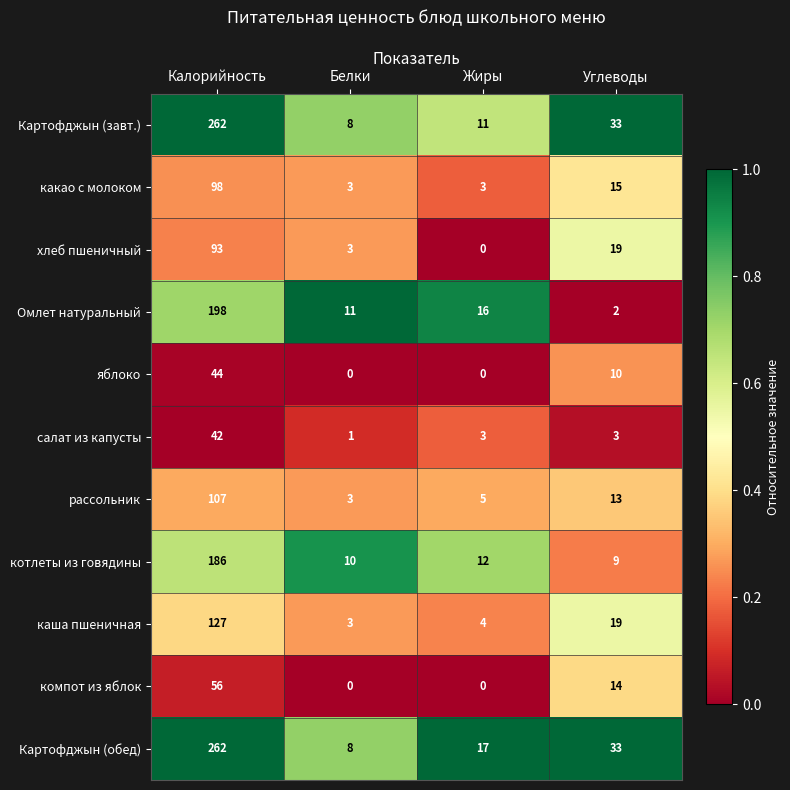

What is the highest value of the хлеб пшеничный series?

93